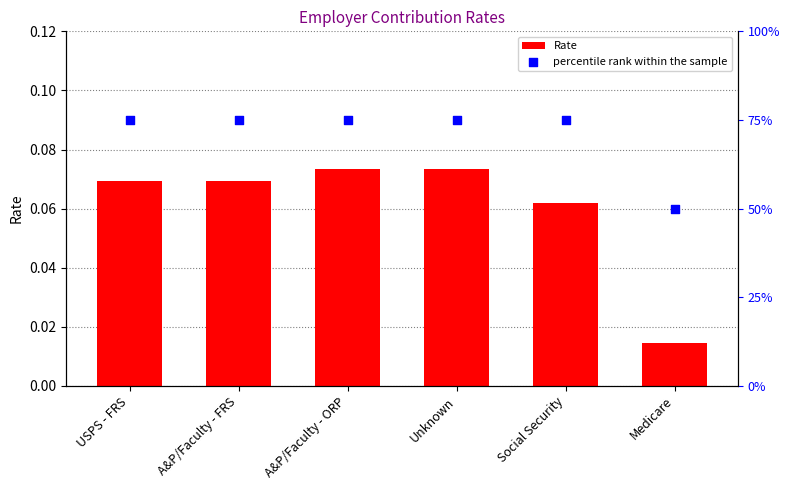

At which category is the sum across all series the highest?

A&P/Faculty - ORP